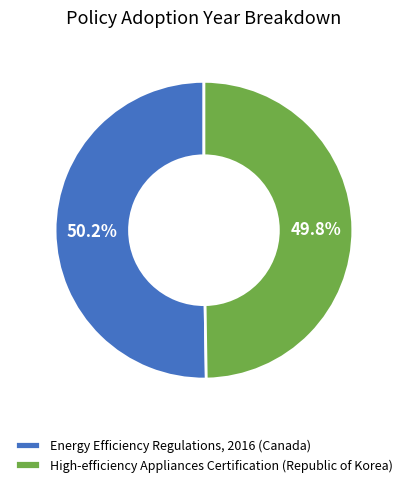

Is it true that High-efficiency Appliances Certification (Republic of Korea) is 50% of the pie?

True